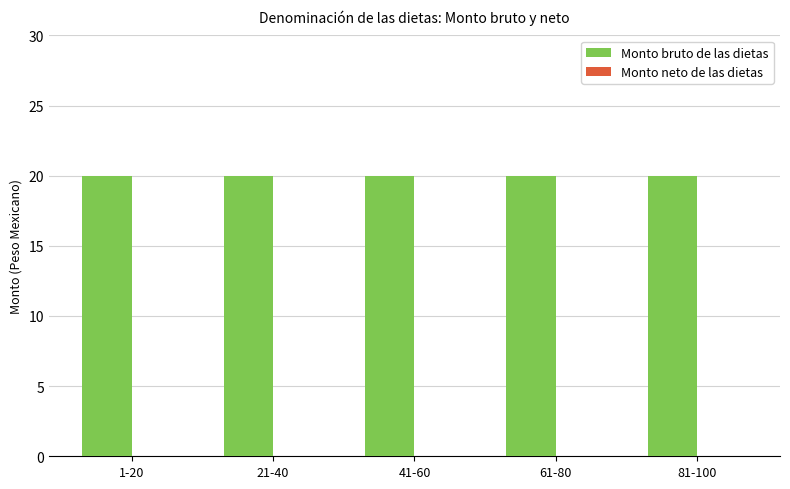

At which label is Monto neto de las dietas closest to 0?

1-20